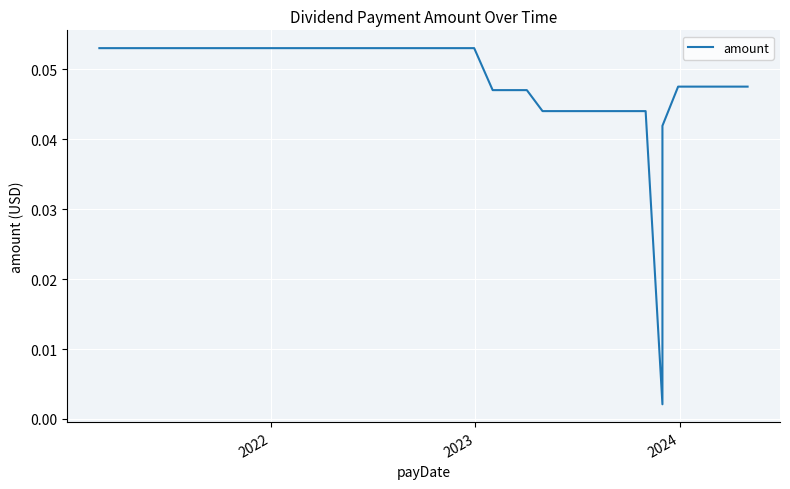

What is the difference between the second highest and minimum values?

0.1